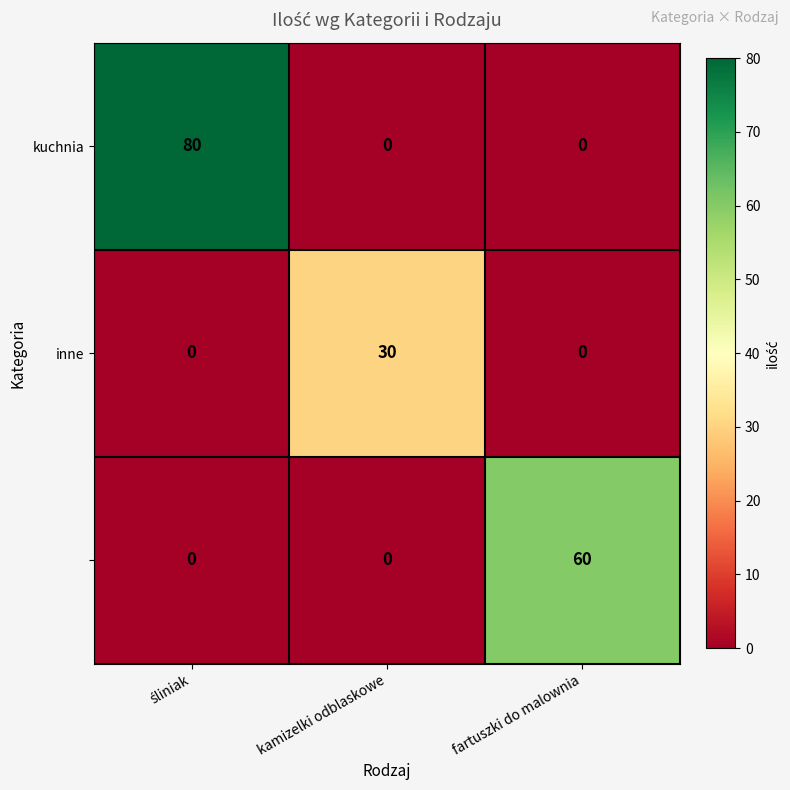

What is the maximum value shown in the chart?

80